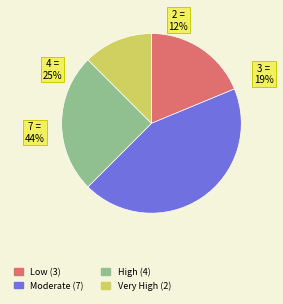

The Mon 17 slice represents 4% of the pie. True or false?

False